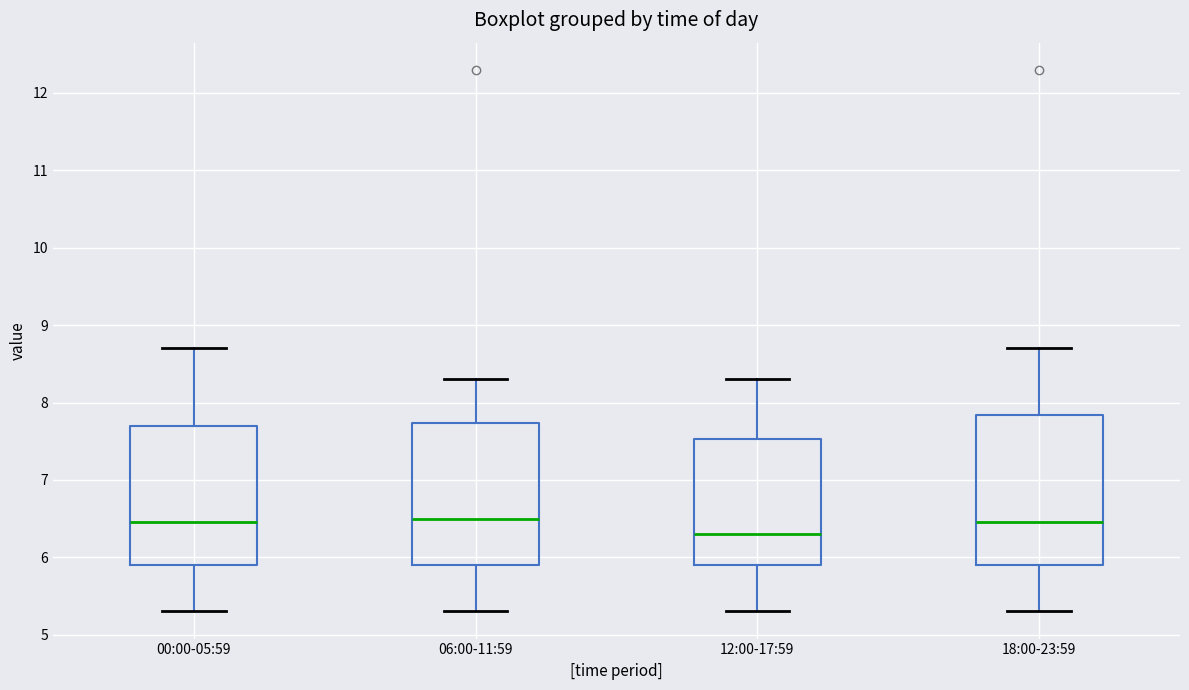

Reading left to right, transcribe this box plot: for each box, give where its median line is, the range the box spans, and where its two whiskers end, as read against the y-axis. The values are not printed on the chart, so give them approximately, as read against the axis.

00:00-05:59: median 6.5, box 5.9 to 7.7, whiskers 5.3 to 8.7
06:00-11:59: median 6.5, box 5.9 to 7.7, whiskers 5.3 to 8.3
12:00-17:59: median 6.3, box 5.9 to 7.5, whiskers 5.3 to 8.3
18:00-23:59: median 6.5, box 5.9 to 7.8, whiskers 5.3 to 8.7